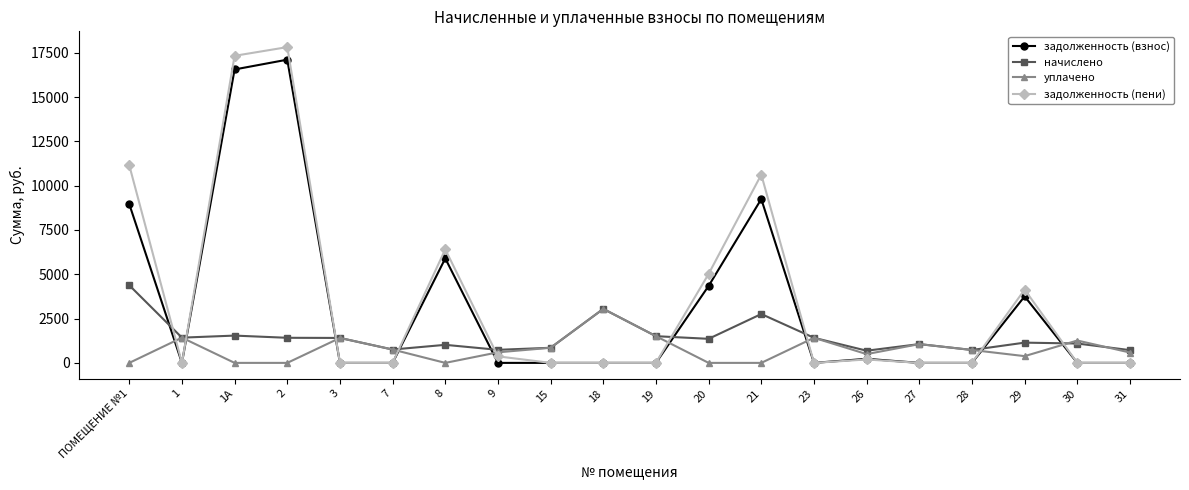

What is the minimum value for начислено?

687.2